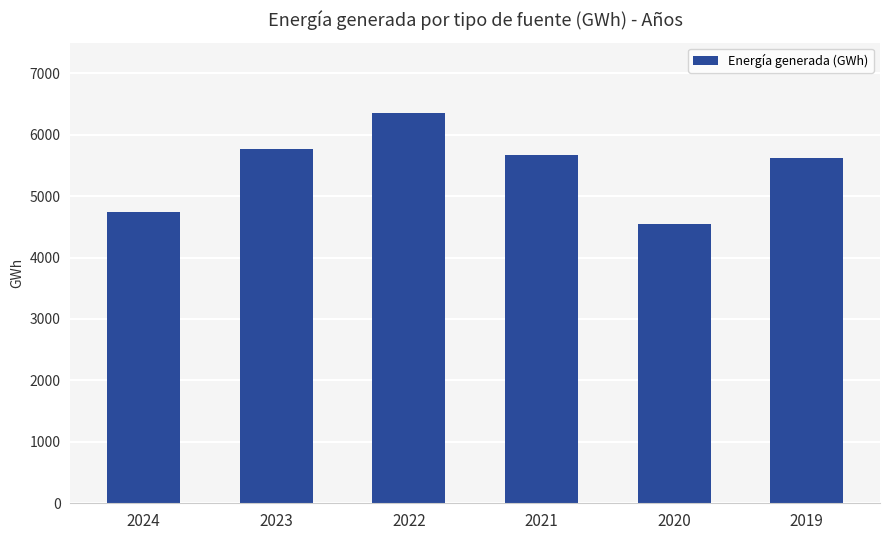

What is the change in value from 2022 to 2019?

-732.6